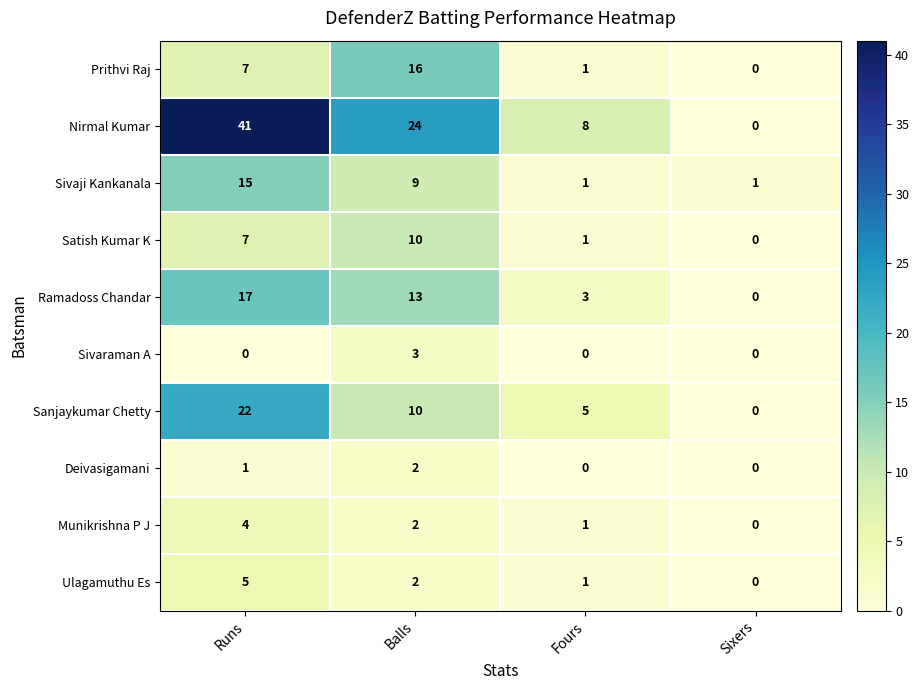

Where does the Munikrishna P J series first go above 2?

Runs